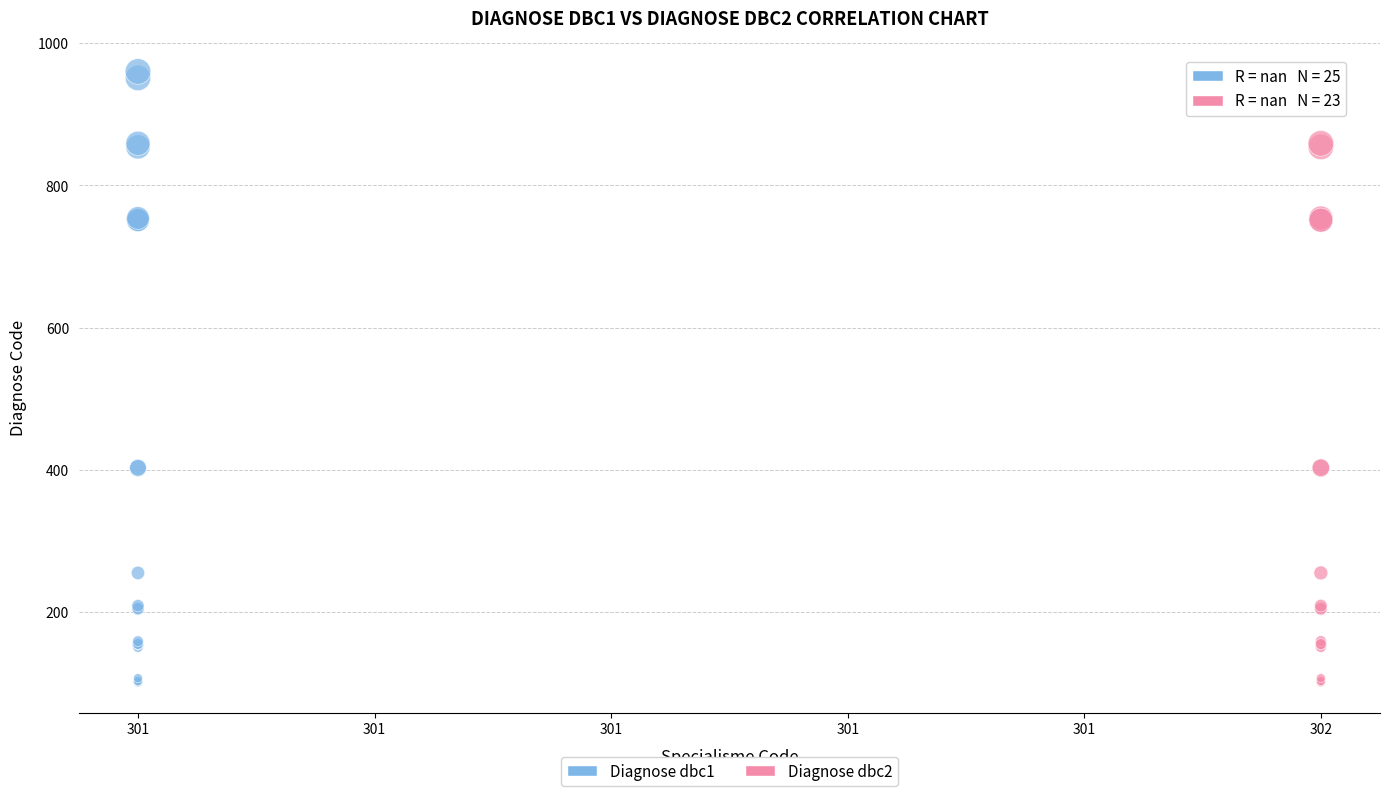

Which series reaches the maximum Y coordinate?

Diagnose dbc1